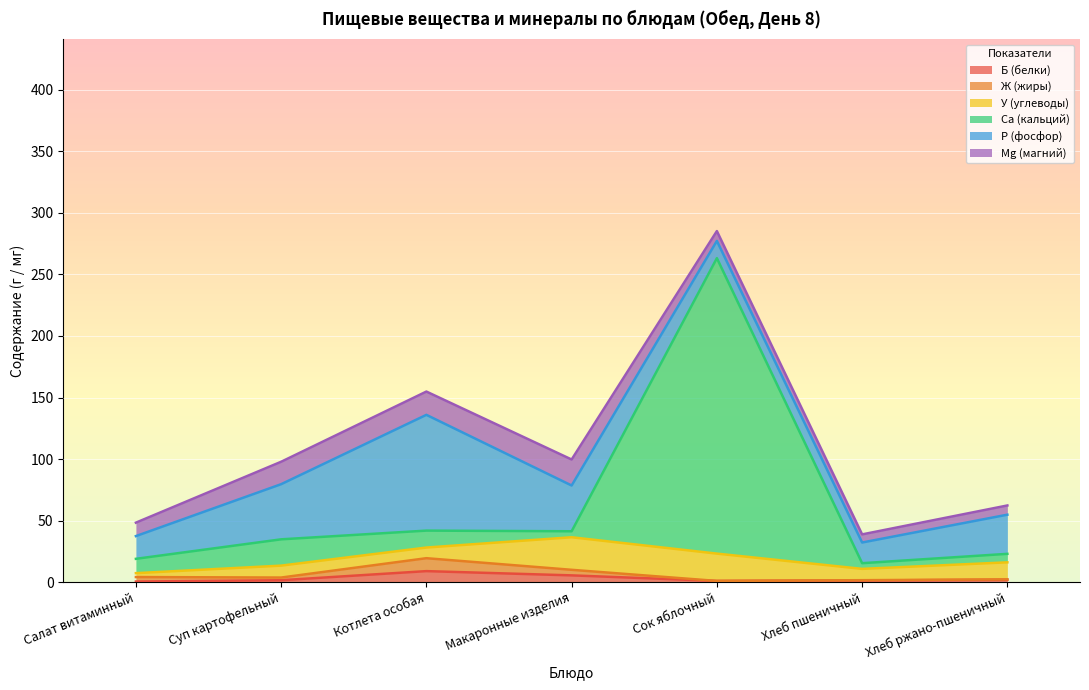

What position from the right is Котлета особая?

5